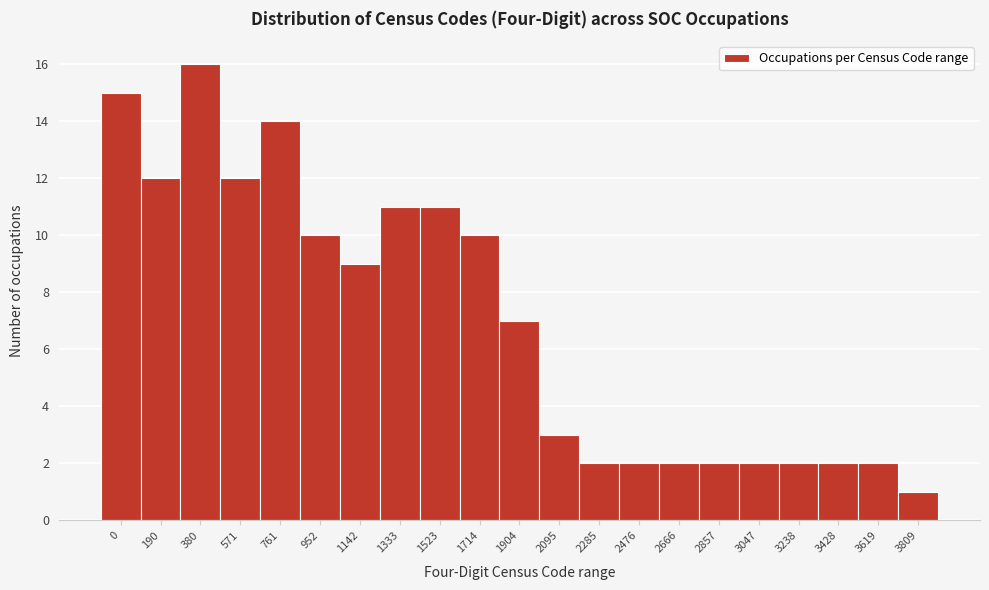

Reading left to right, extract all data points from this chart.

15	12	16	12	14	10	9	11	11	10	7	3	2	2	2	2	2	2	2	2	1